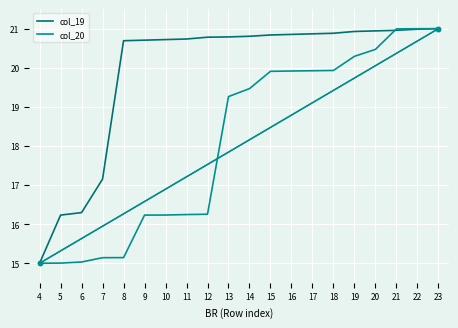

What is the difference between the maximum and minimum values in the col_20 series?

6.0